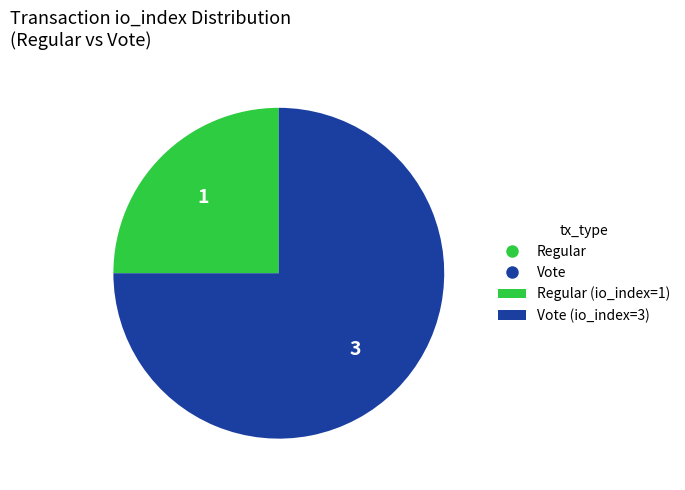

Count the number of slices in the pie.

2